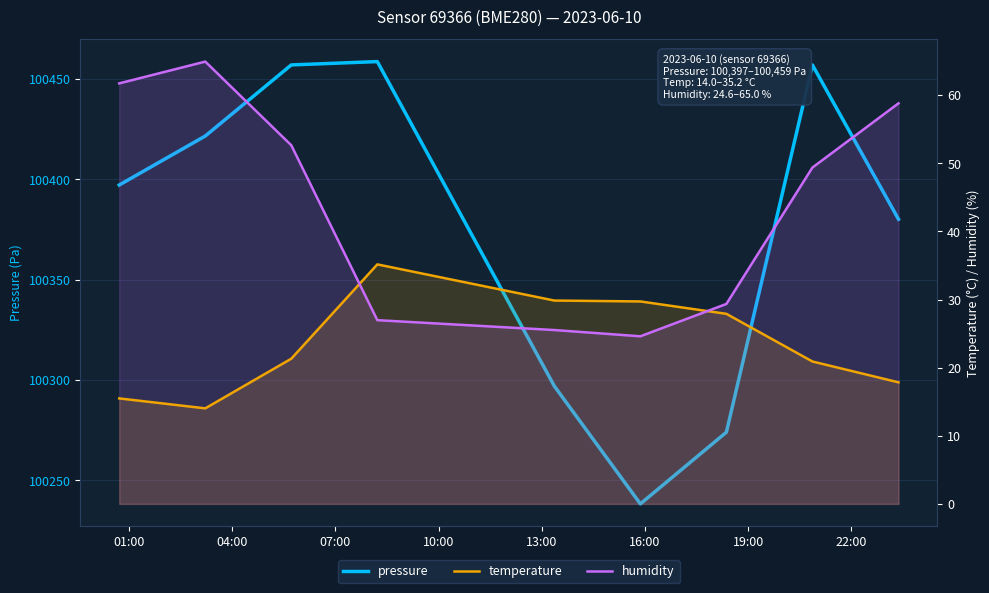

True or false: humidity has more than 1 interior local peaks.

False